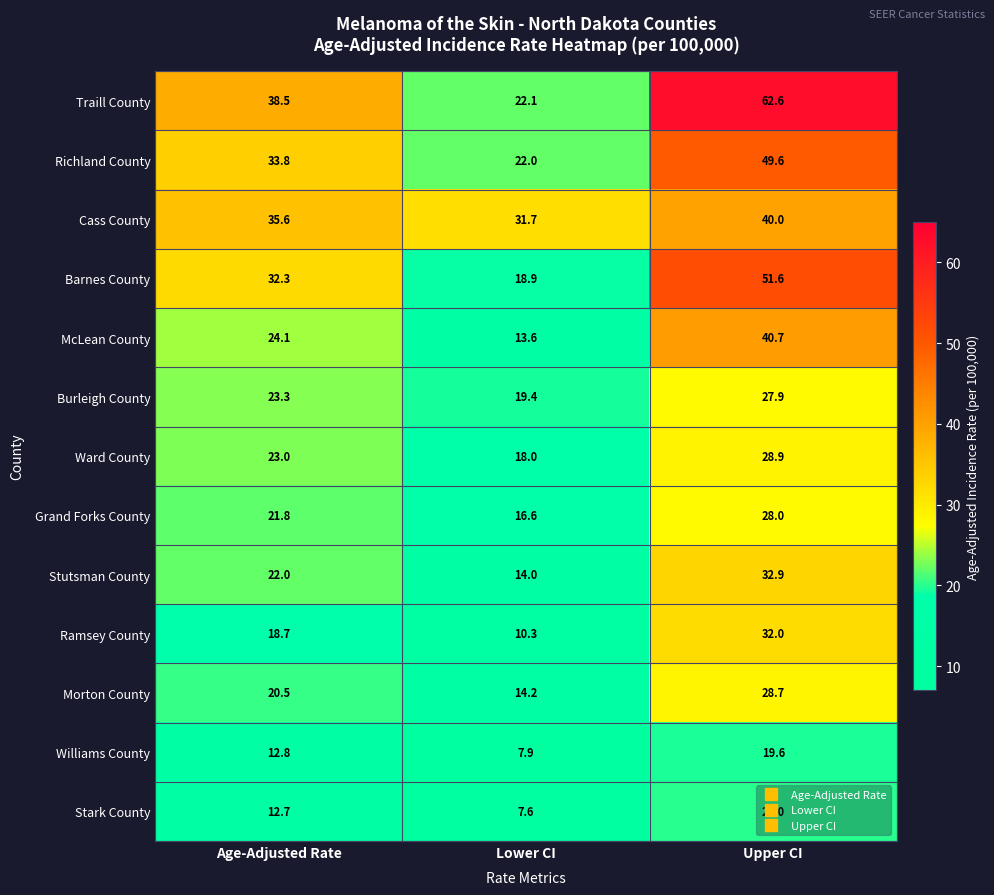

How many data points does each series have?

3